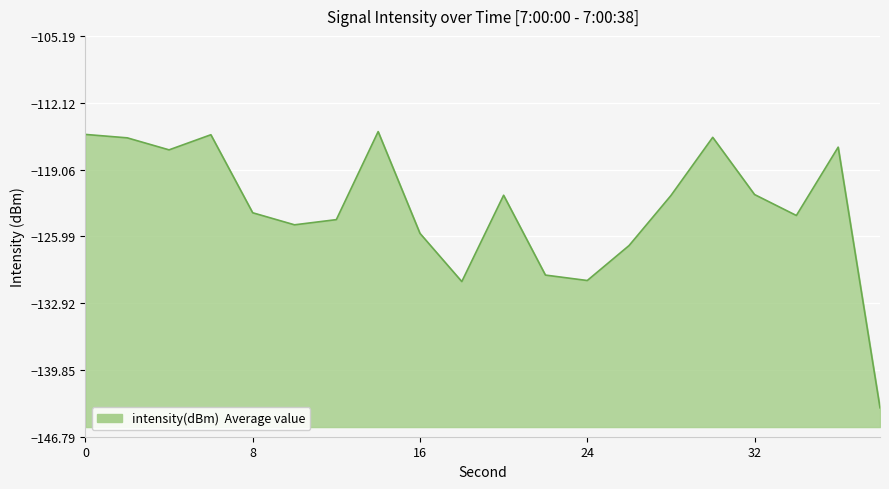

What is the sum of all values?

-2460.5